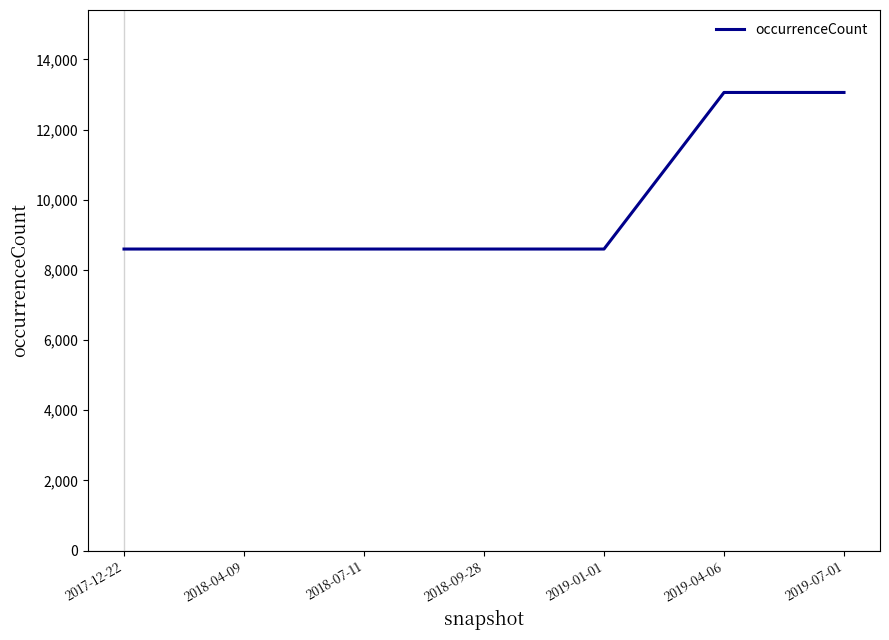

What is the approximate value at 2019-07-01, to the nearest 50?

13050